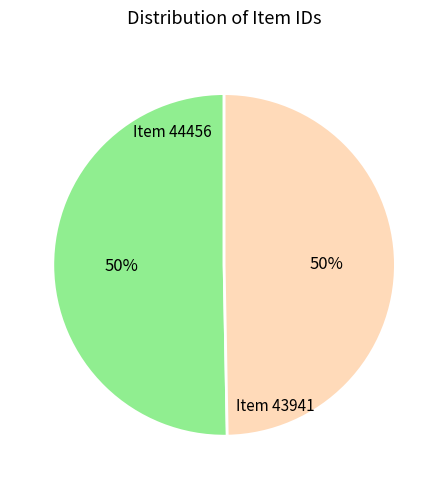

How many segments does this pie chart have?

2